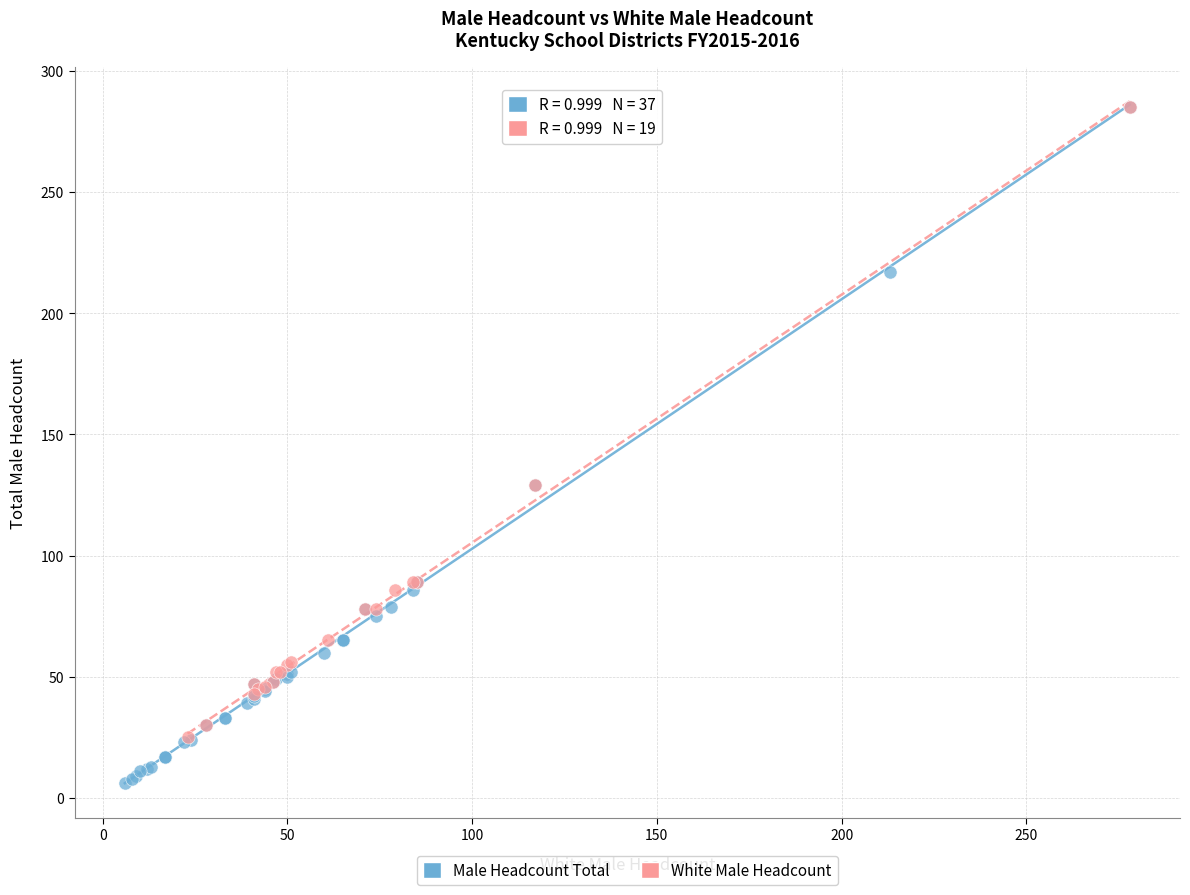

Which series has the widest spread of Y values?

Male Headcount Total